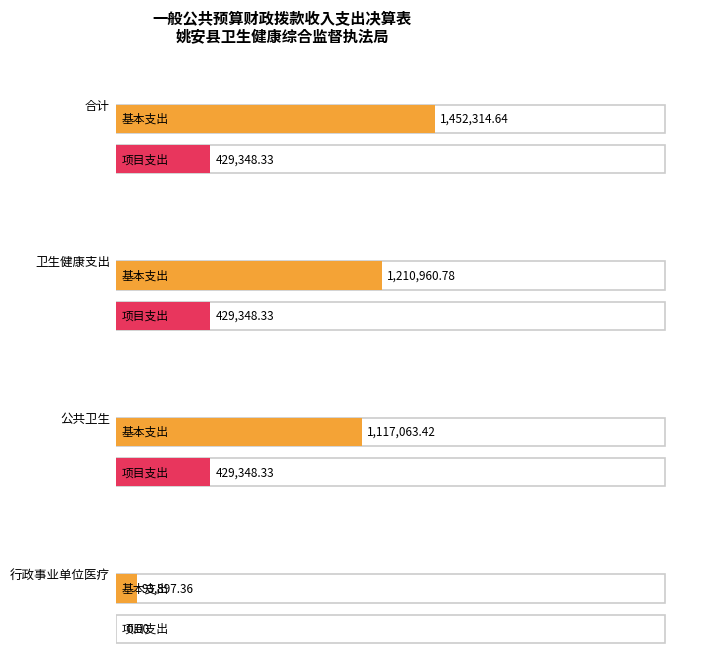

How many values in the 基本支出 series exceed 1210960?

2